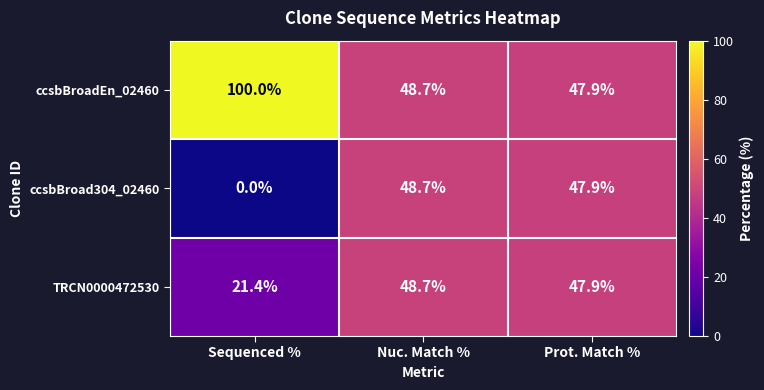

Reading left to right, list all the values displayed in this chart.

ccsbBroadEn_02460: Sequenced %=100.0	Nuc. Match %=48.7	Prot. Match %=47.9
ccsbBroad304_02460: Sequenced %=0.0	Nuc. Match %=48.7	Prot. Match %=47.9
TRCN0000472530: Sequenced %=21.4	Nuc. Match %=48.7	Prot. Match %=47.9